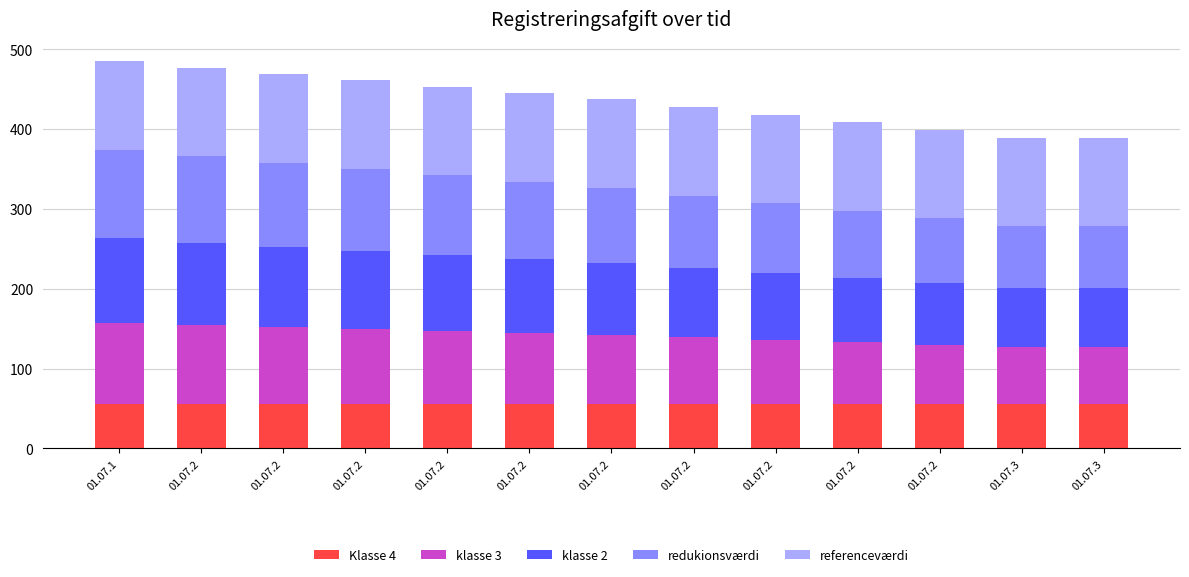

What is the approximate value of klasse 3 at 01.07.2?

74.5